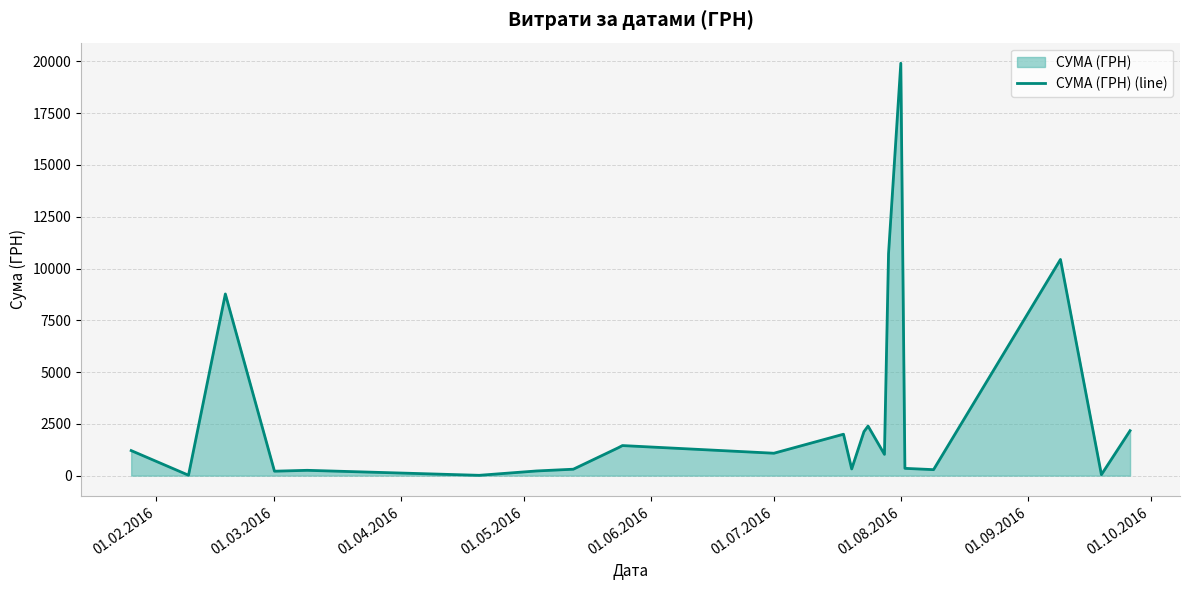

At which category does the chart reach its peak across all series?

01.08.2016